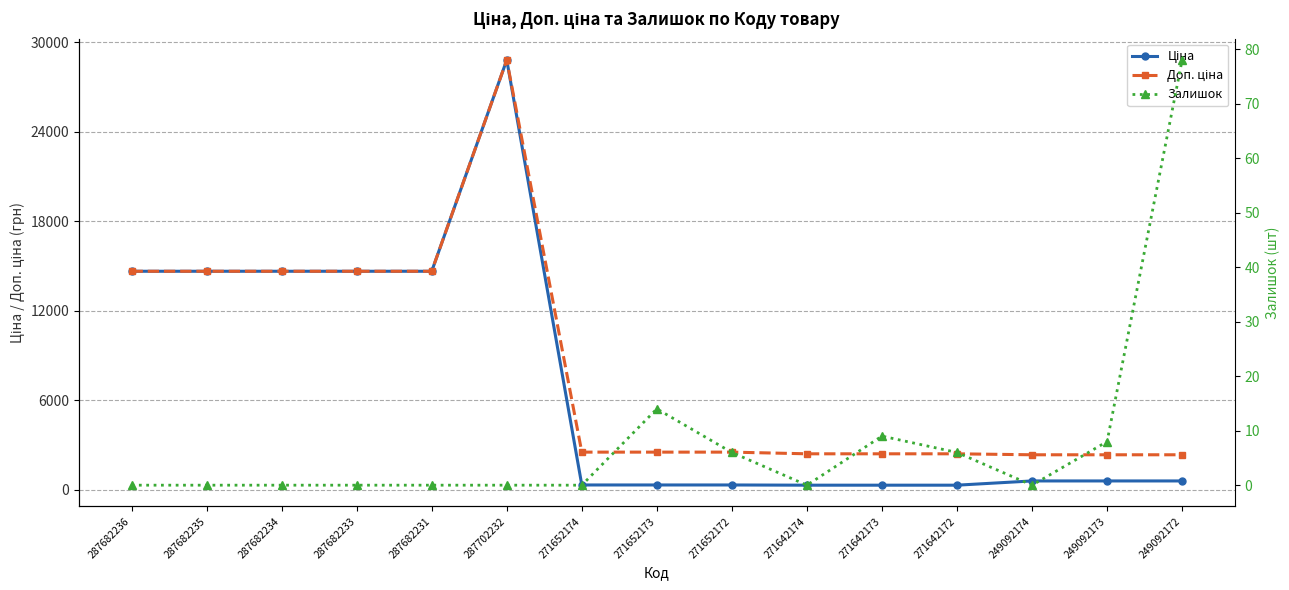

Count the number of data series in this chart.

3